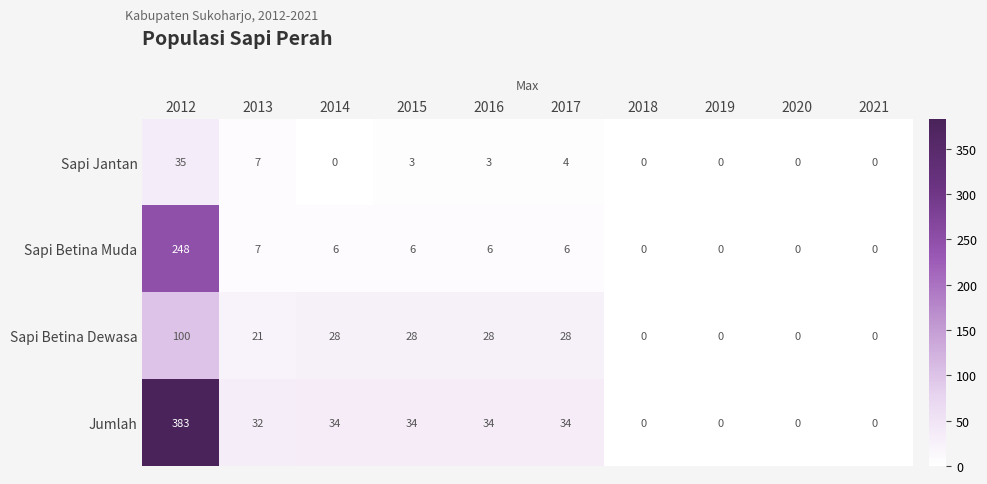

Rank the series by their maximum value, from highest to lowest.

Jumlah, Sapi Betina Muda, Sapi Betina Dewasa, Sapi Jantan